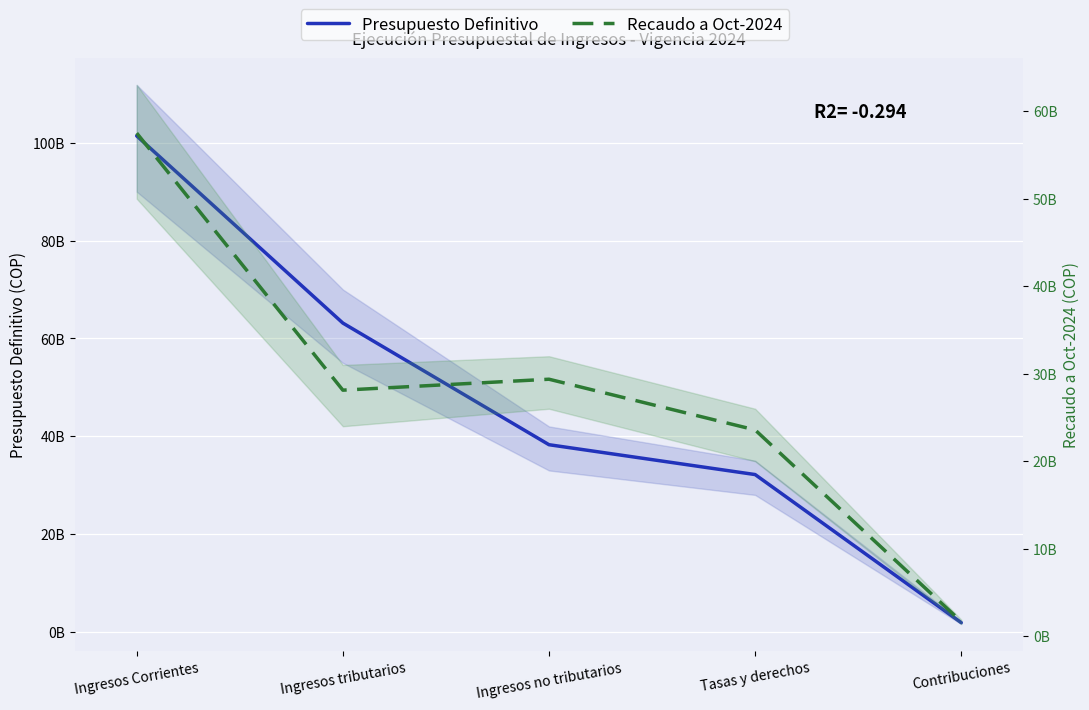

What is the value of the Recaudo a Oct-2024 point at the 2nd from the left?

28123110142